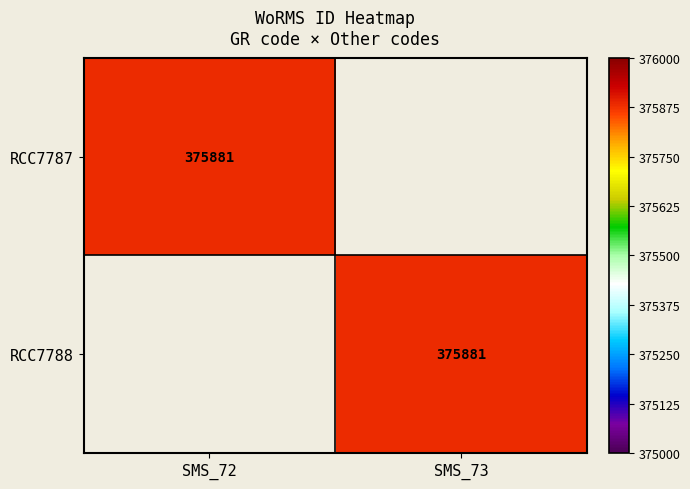

True or false: RCC7788 has a value of 114718 at SMS_73.

False